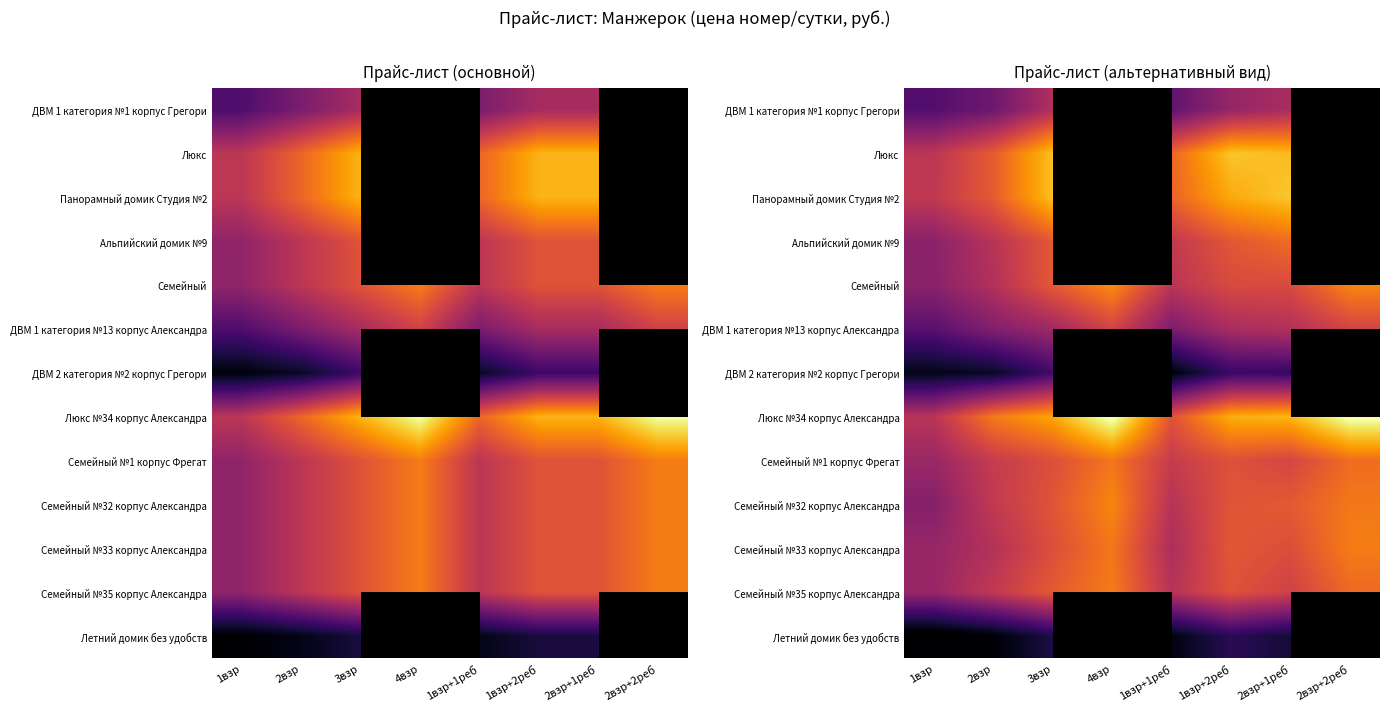

The value of Семейный №32 корпус Александра at 2взр+2реб is 11427.1. True or false?

False